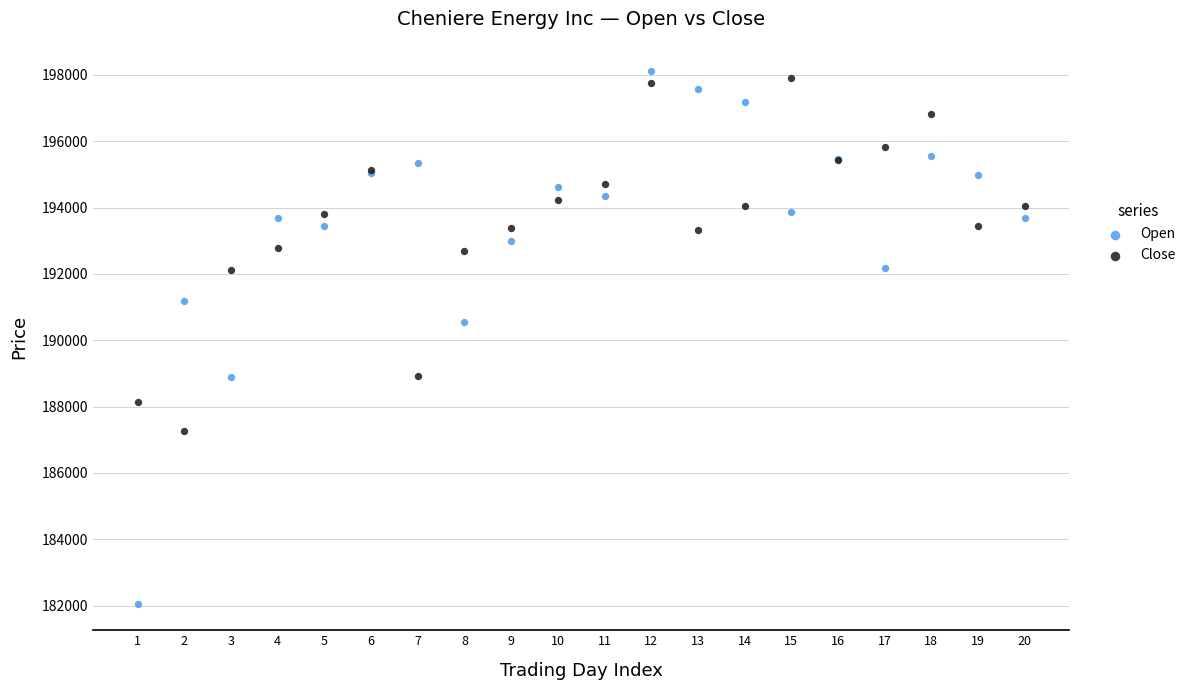

In the Open series, what Y value is closest to 190085?

190549